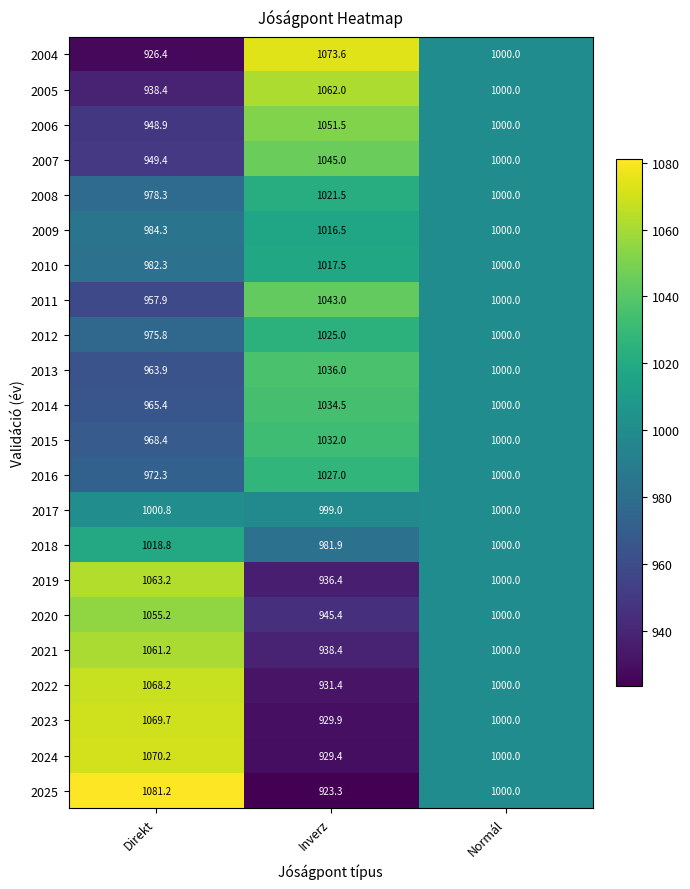

Which series has the largest total across all categories?

2025